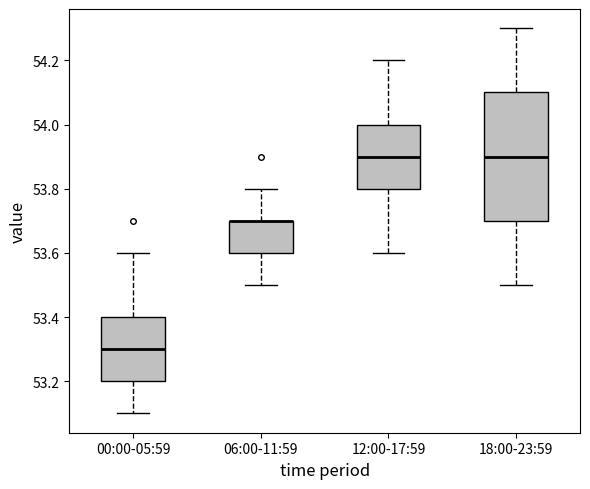

Reading left to right, transcribe this box plot: for each box, give where its median line is, the range the box spans, and where its two whiskers end, as read against the y-axis. The values are not printed on the chart, so give them approximately, as read against the axis.

00:00-05:59: median 53.3, box 53.2 to 53.4, whiskers 53.1 to 53.6
06:00-11:59: median 53.7 (drawn on the box's upper edge), box 53.6 to 53.7, whiskers 53.5 to 53.8
12:00-17:59: median 53.9, box 53.8 to 54.0, whiskers 53.6 to 54.2
18:00-23:59: median 53.9, box 53.7 to 54.1, whiskers 53.5 to 54.3